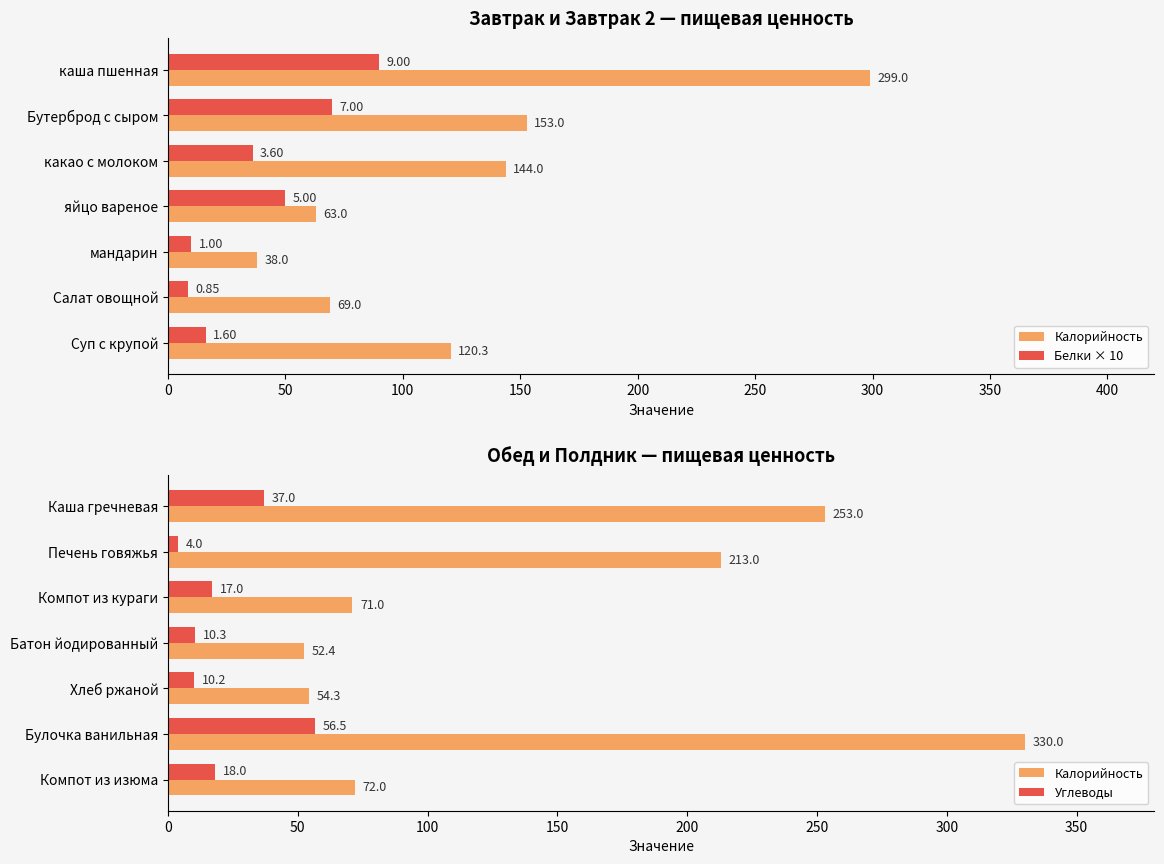

Is it true that Калорийность equals 84.1 at Хлеб ржаной?

False